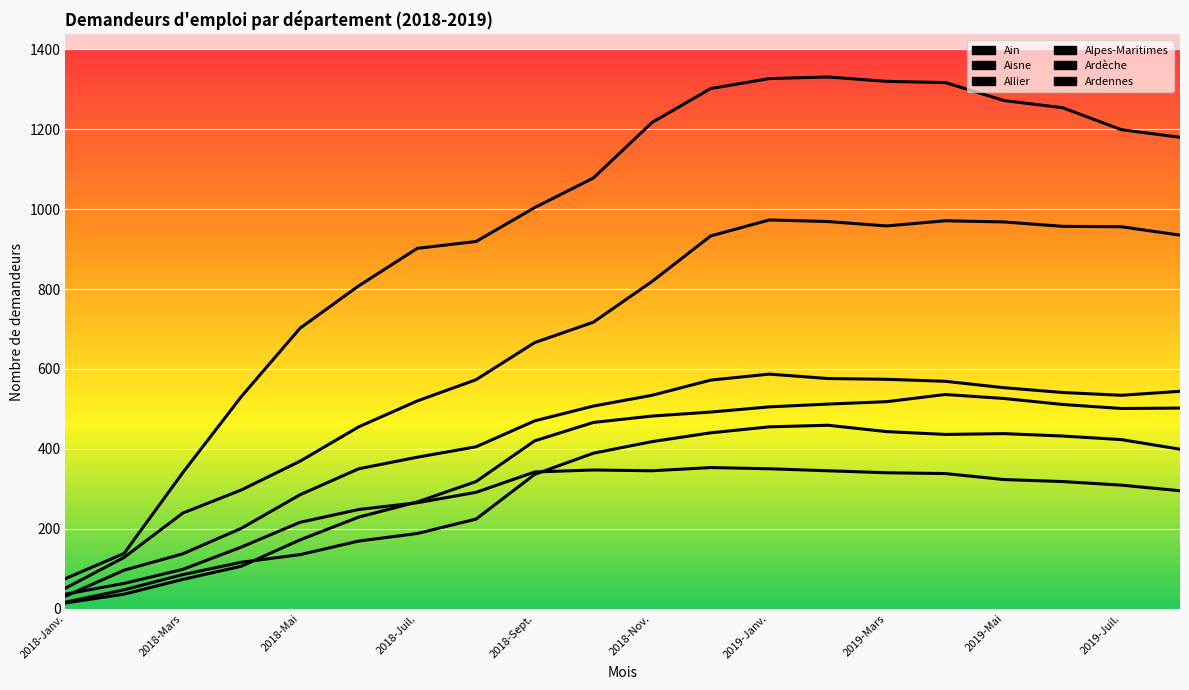

List the labels in order of Allier value, smallest first.

2018-Janv., 2018-Mars, 2018-Mai, 2018-Juil., 2018-Sept., 2018-Nov., 2019-Janv., 2019-Mars, 19, 18, 17, 16, 15, 14, 2019-Mai, 10, 13, 2019-Juil., 12, 11